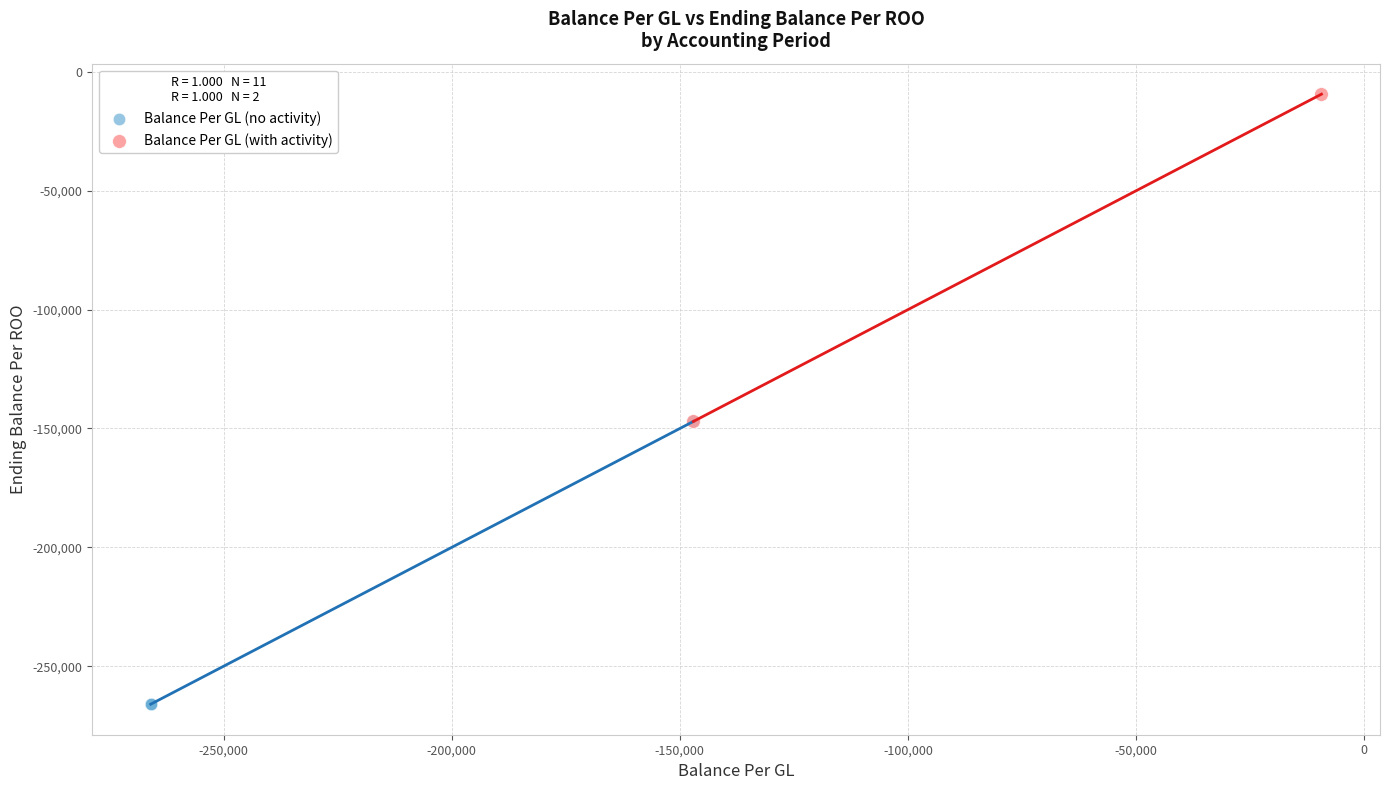

Which series contains the highest Y value?

Balance Per GL (with activity)